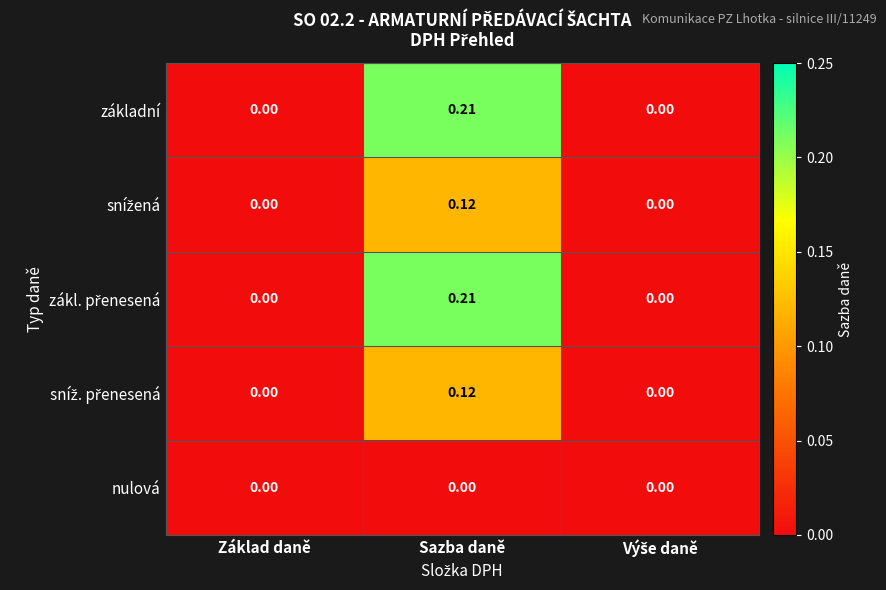

At which category does the chart reach its peak across all series?

Sazba daně